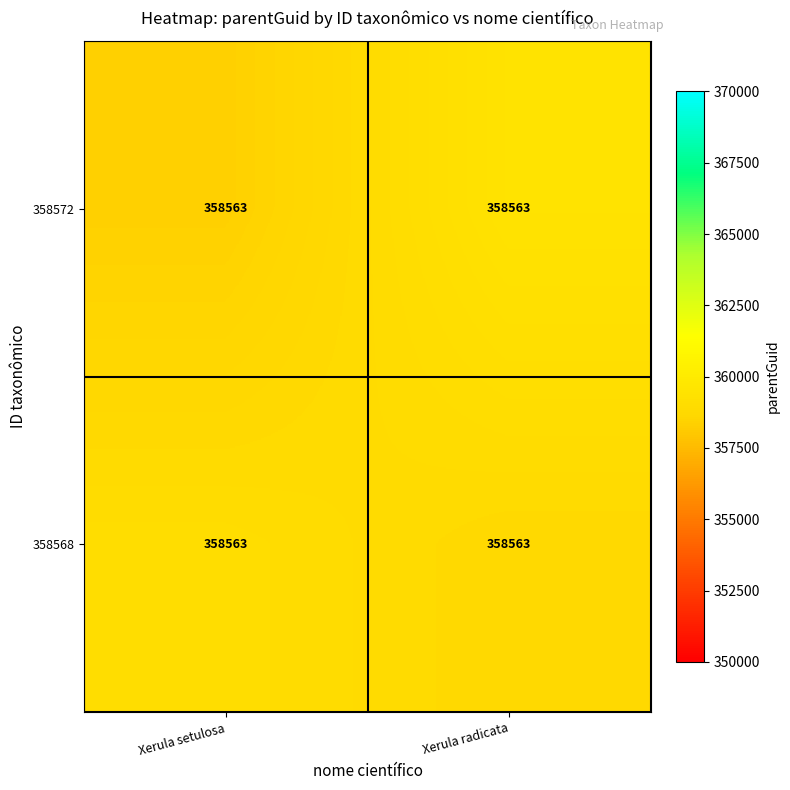

List the series in order of their peak value, highest first.

358572, 358568